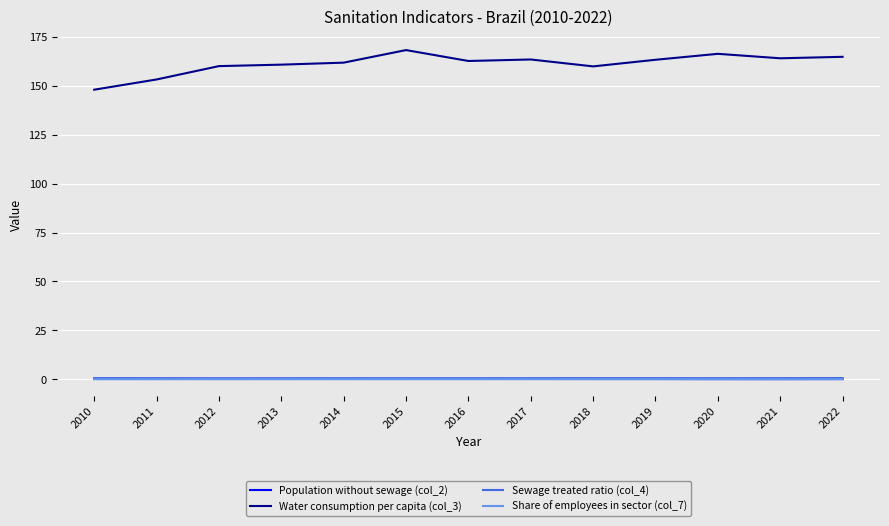

The Water consumption per capita (col_3) series shows 166.3 at 2020. True or false?

True